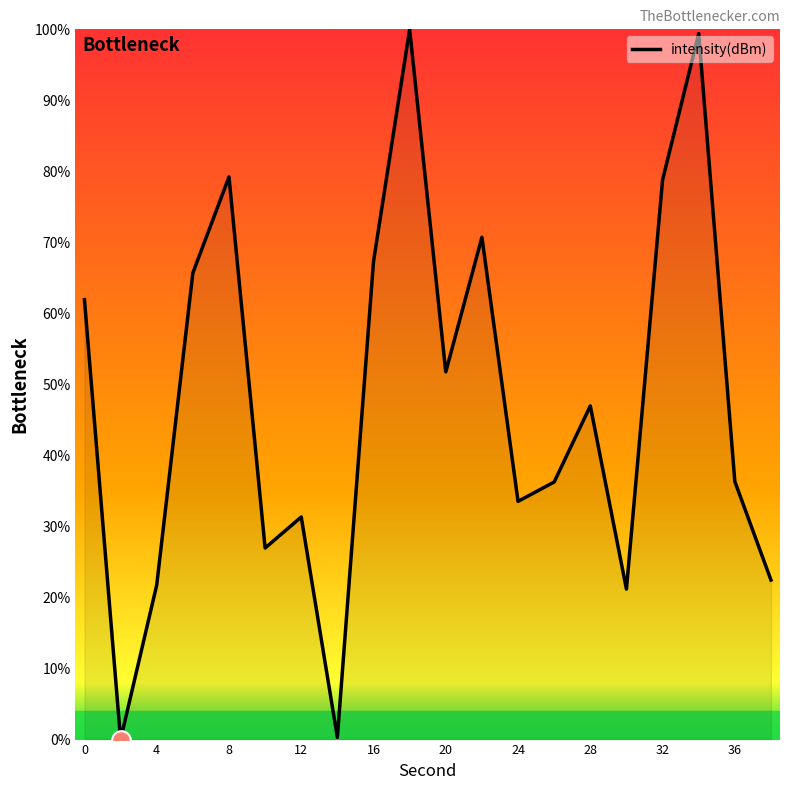

What is the greatest value displayed?

100.0